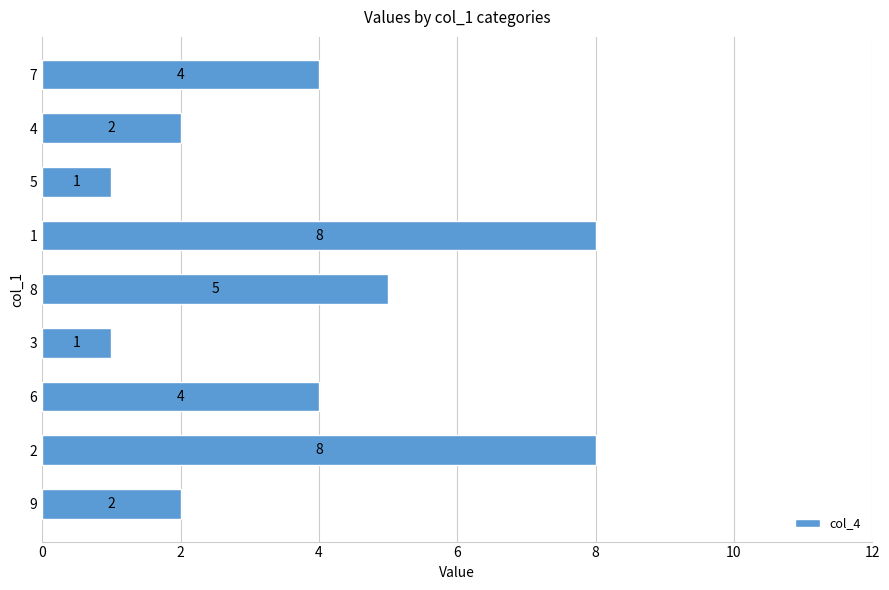

What is the maximum value shown in the chart?

8